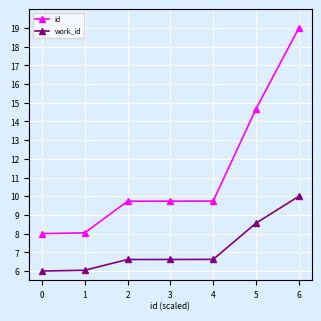

At which category is the sum across all series the highest?

6